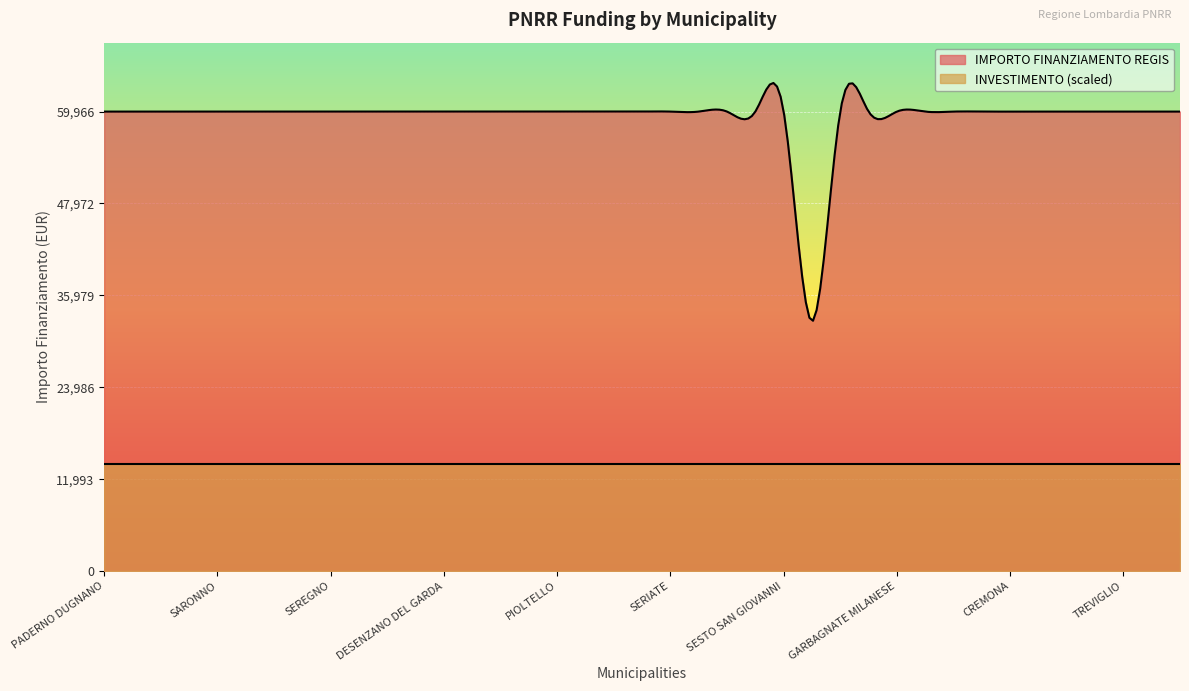

True or false: INVESTIMENTO and IMPORTO FINANZIAMENTO REGIS intersect in this chart.

False